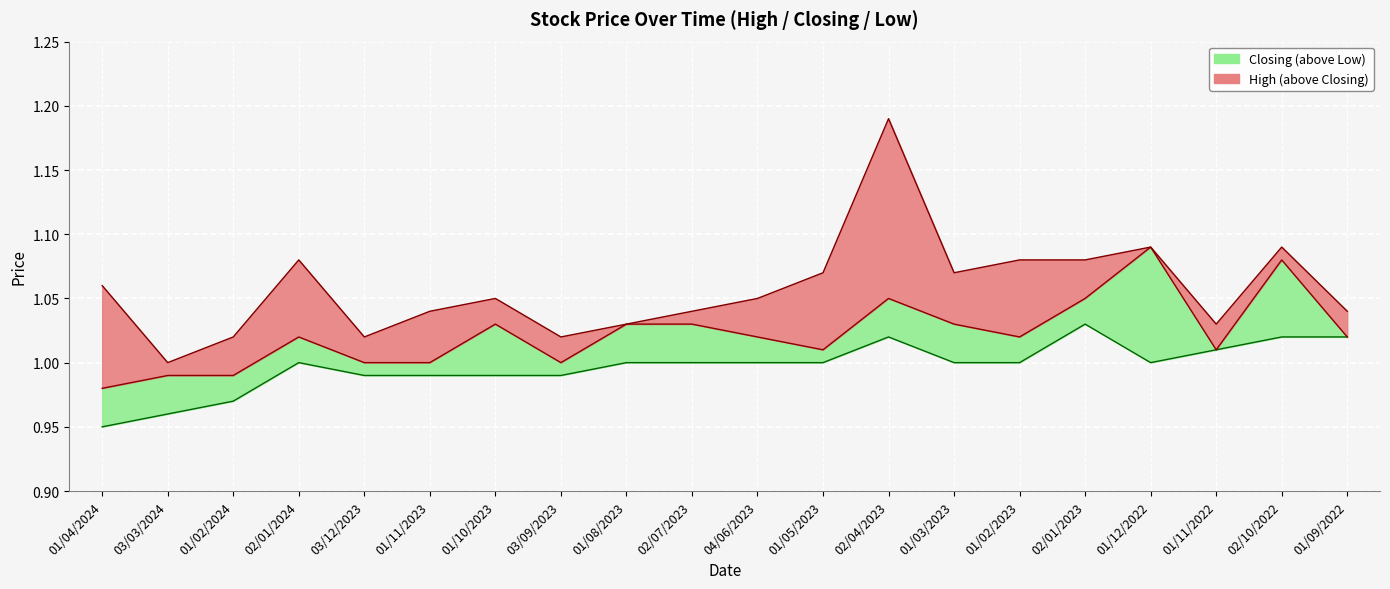

Rank the series by their average value, from highest to lowest.

High, Closing, Low